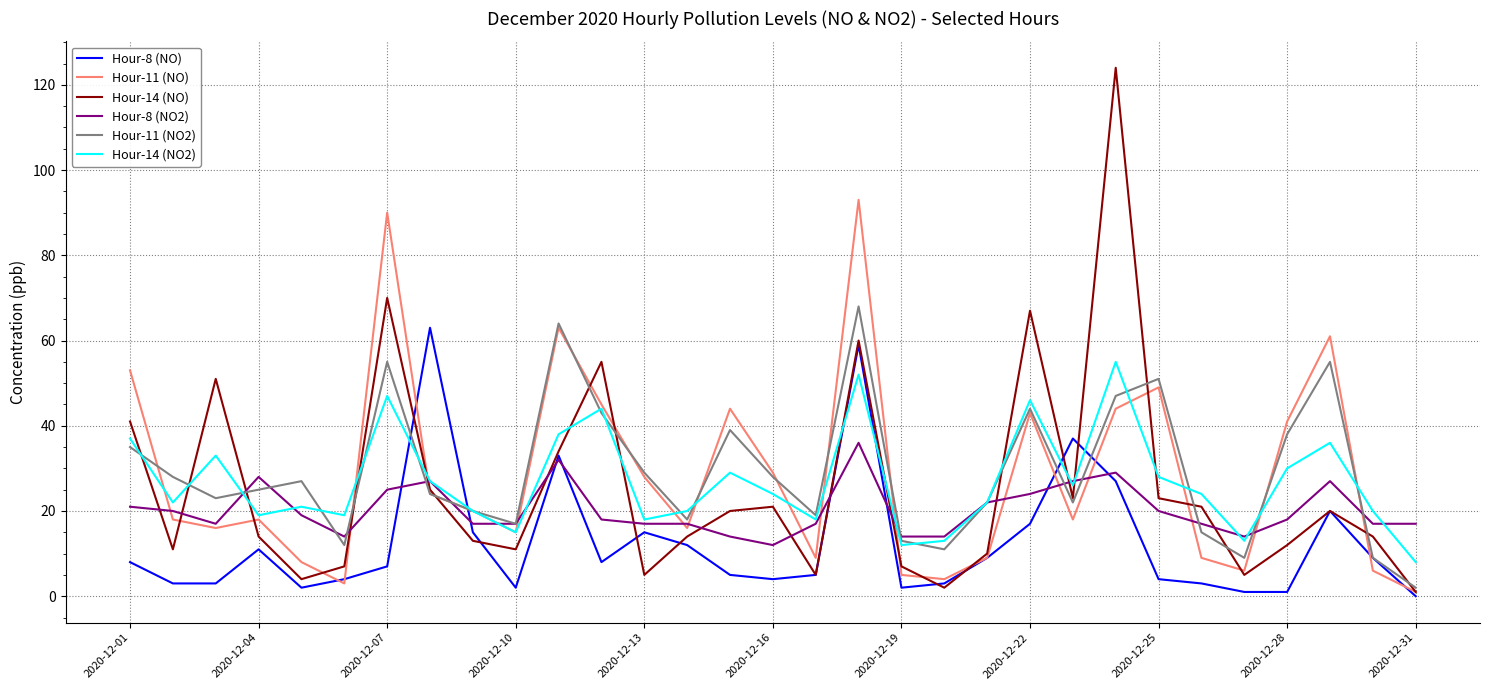

Count the number of data series in this chart.

6